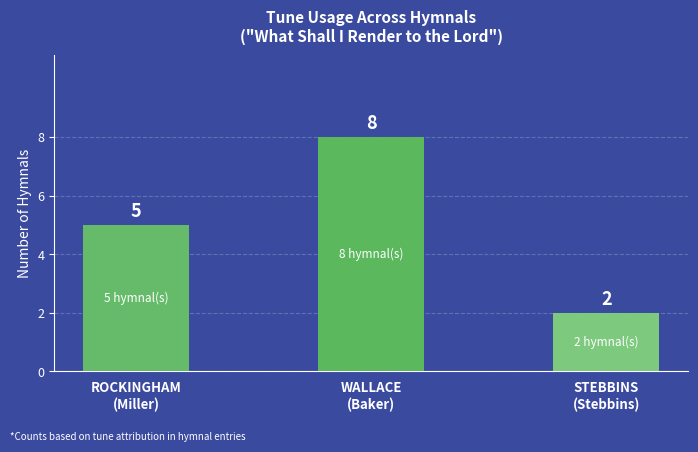

Rank the categories by value from lowest to highest.

STEBBINS
(Stebbins), ROCKINGHAM
(Miller), WALLACE
(Baker)